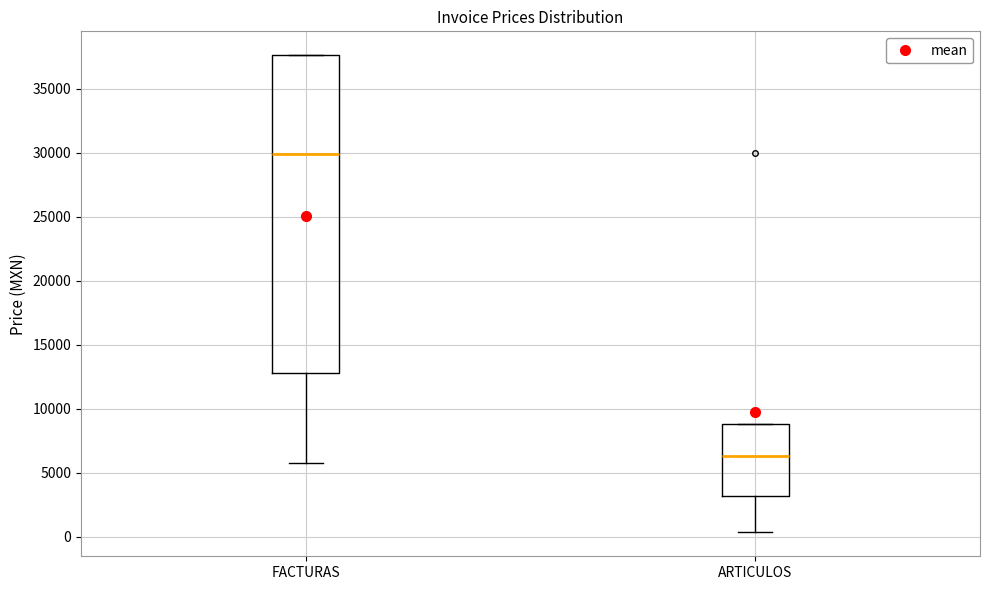

Where does the median line of the box for FACTURAS sit on the y-axis? The values are not printed on the chart, so give them approximately, as read against the axis.

30000